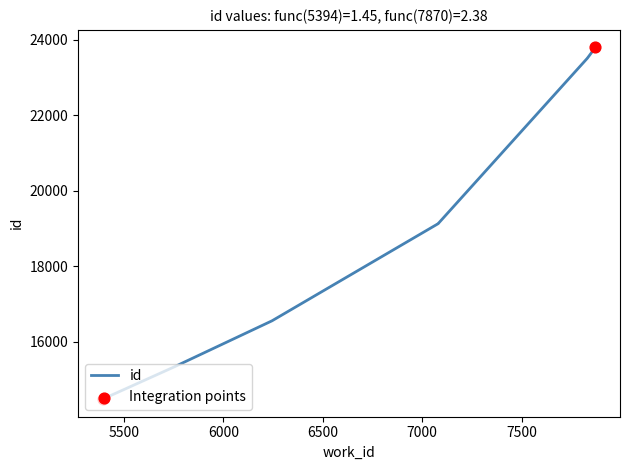

What is the change in value from 5394 to 5750?

+845